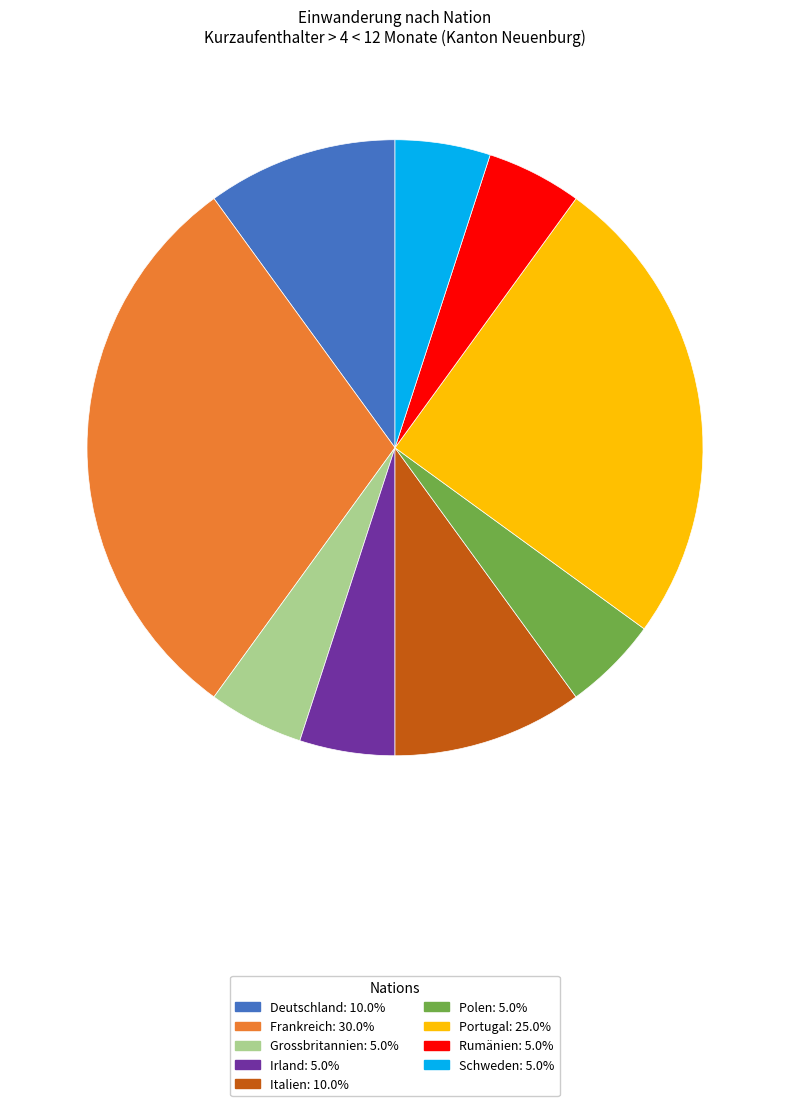

Which slice is the largest?

Frankreich